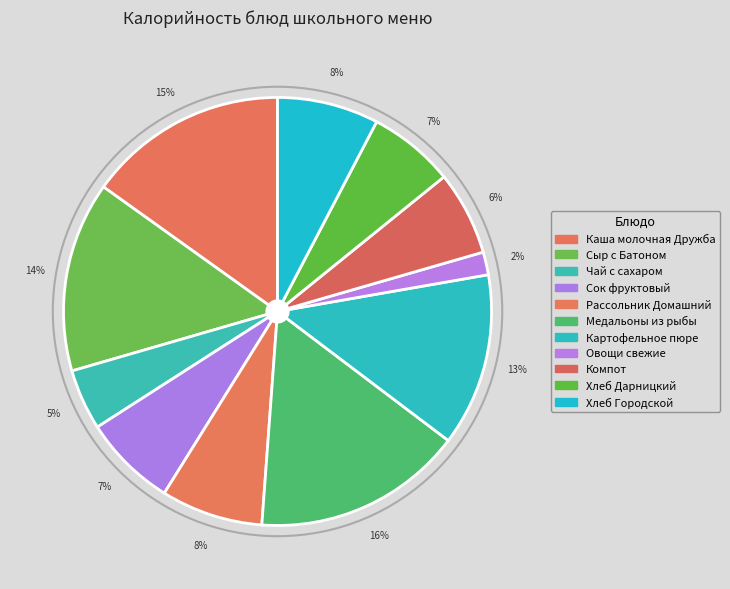

Count the number of slices in the pie.

11